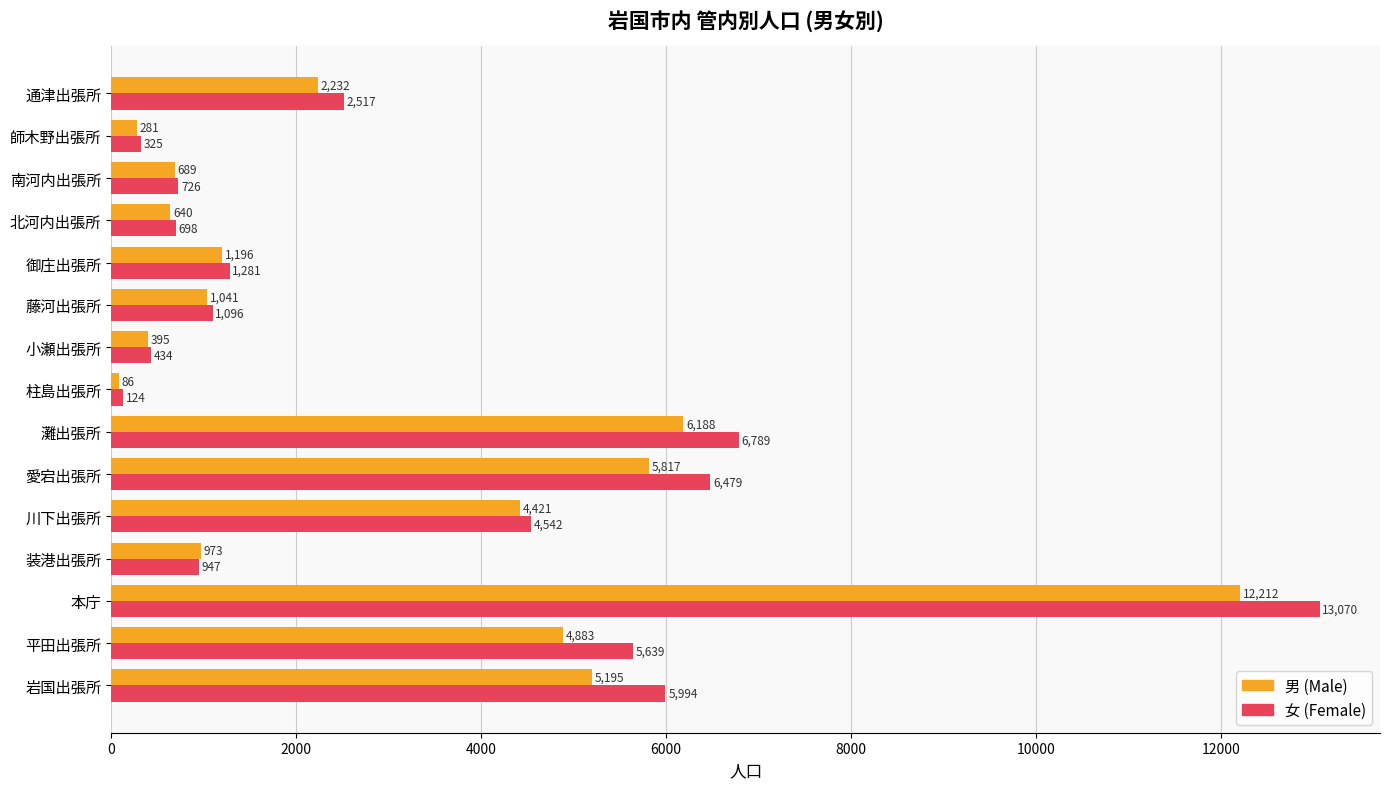

List the series in order of their peak value, lowest first.

男 (Male), 女 (Female)